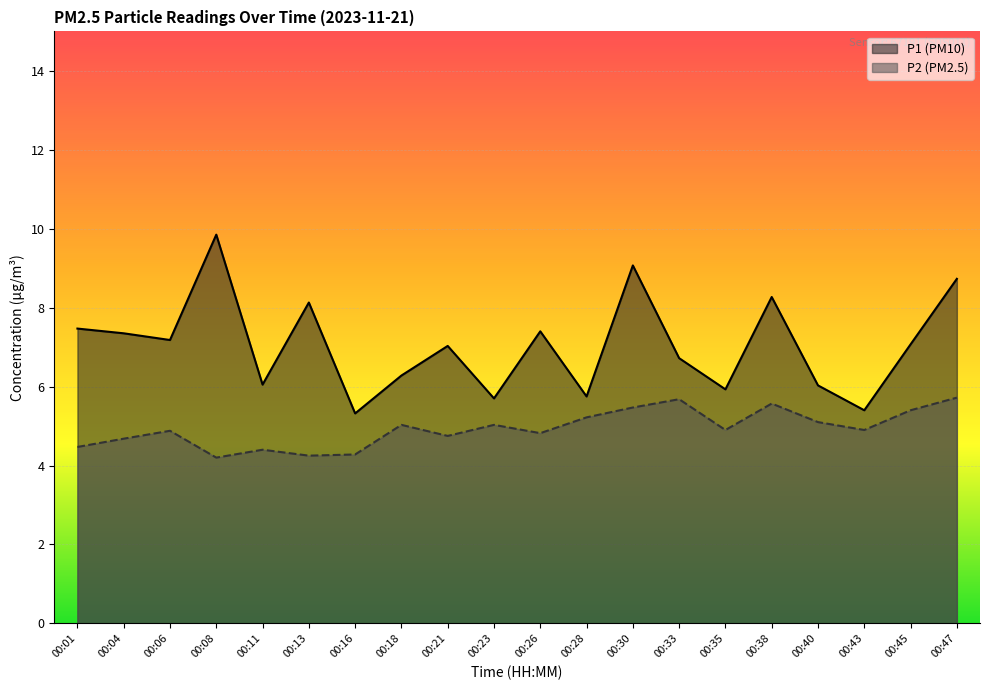

Rank the categories by P2 value from highest to lowest.

00:47, 00:33, 00:38, 00:30, 00:45, 00:28, 00:40, 00:18, 00:23, 00:35, 00:43, 00:06, 00:26, 00:21, 00:04, 00:01, 00:11, 00:16, 00:13, 00:08